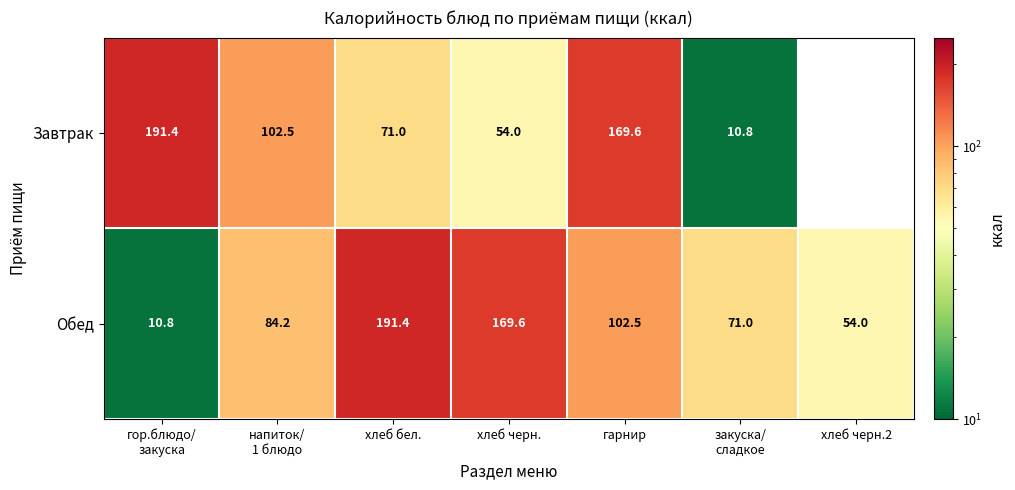

Is it true that Завтрак equals 18.1 at закуска/ сладкое?

False